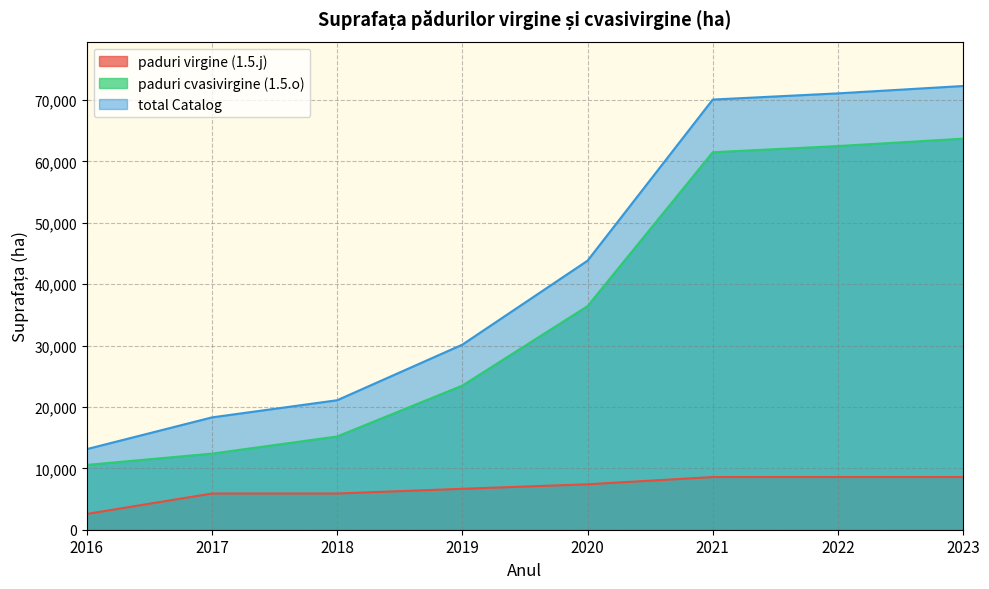

How many values in the total Catalog series exceed 43823?

4